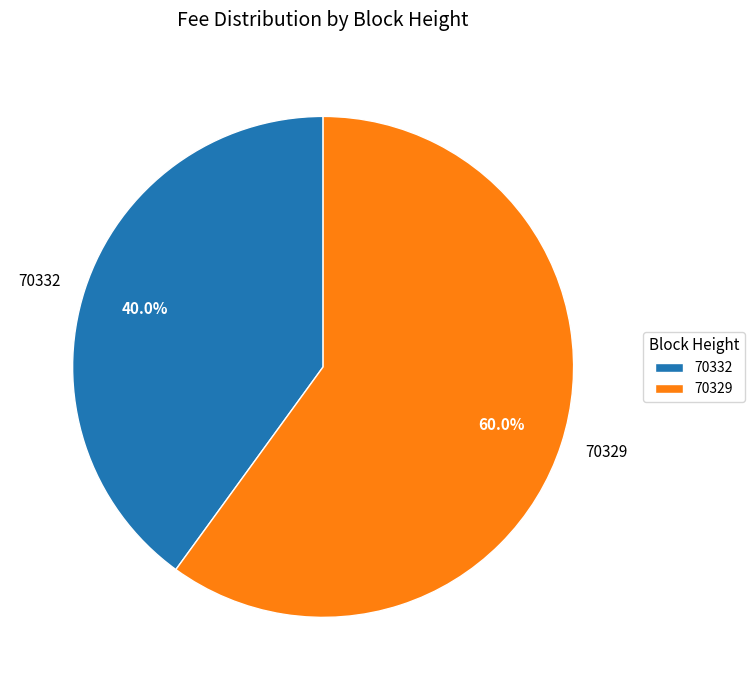

Between 70329 and 70332, which is larger?

70329